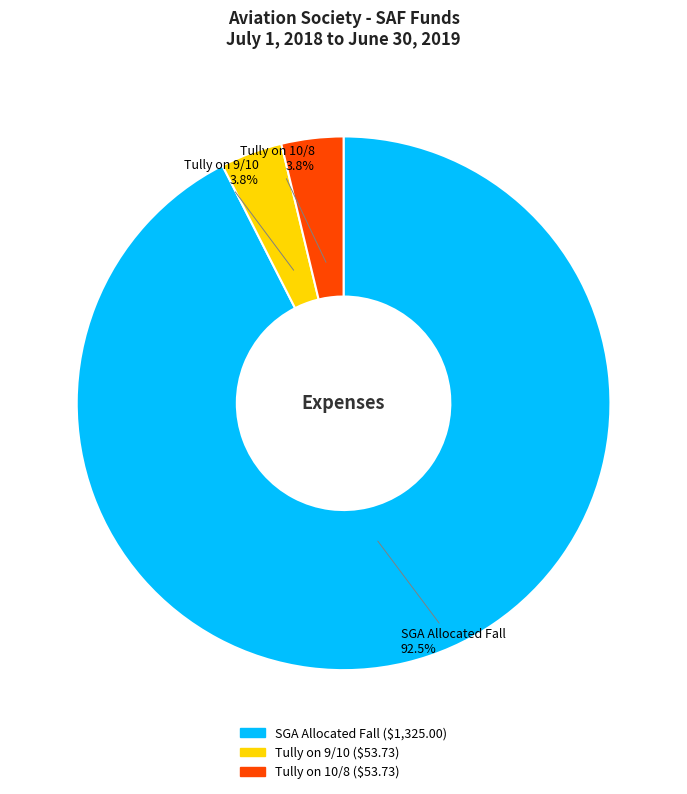

To the nearest percent, what percentage of the pie is Tully on 10/8?

4%